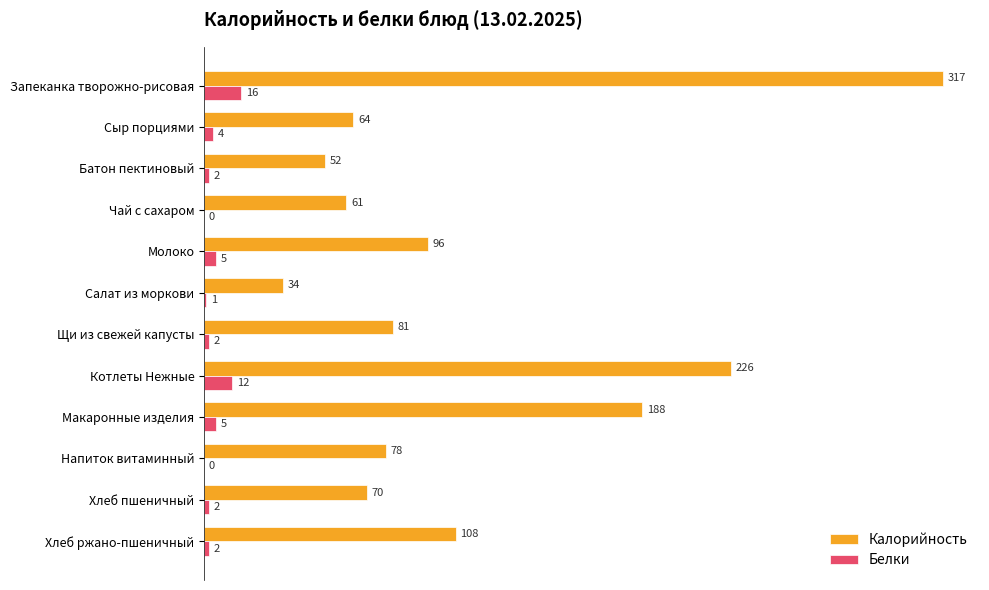

At which category is the sum across all series the highest?

Запеканка творожно-рисовая